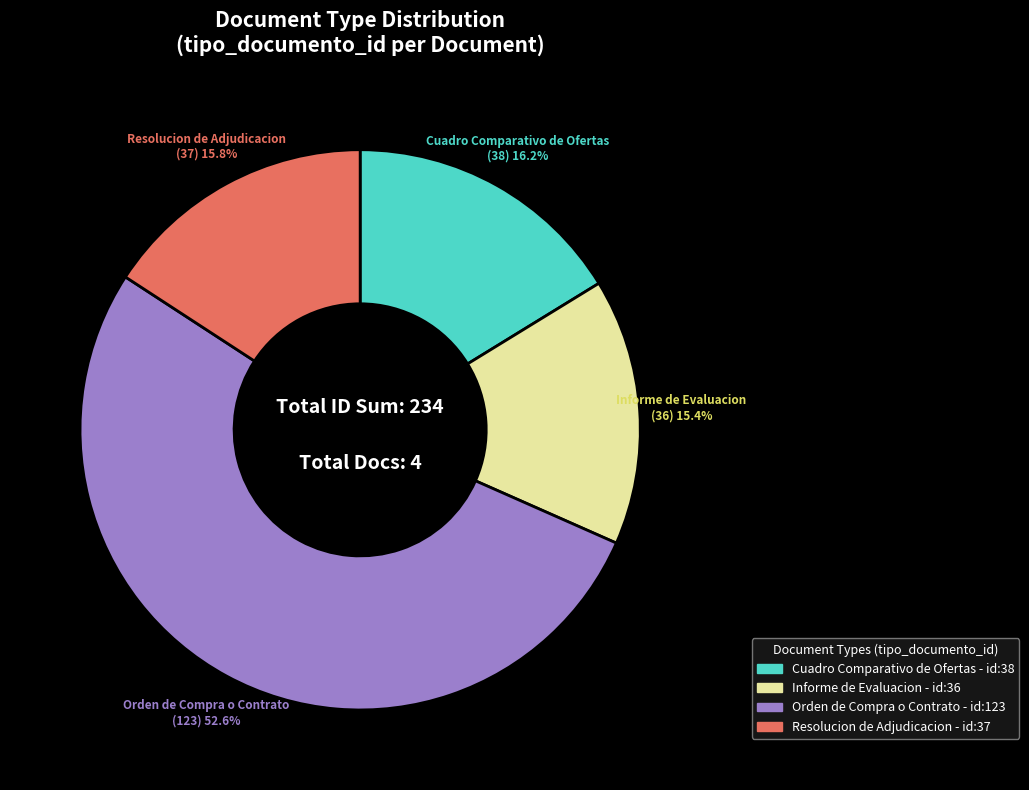

What percentage is the Informe de Evaluacion slice, to the nearest percent?

15%